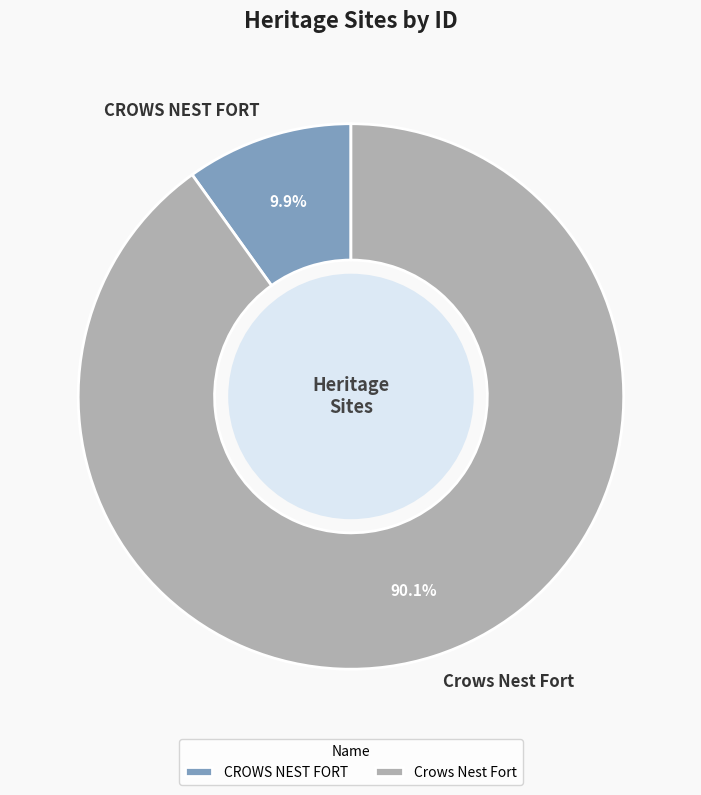

Which has a higher value, Crows Nest Fort or CROWS NEST FORT?

Crows Nest Fort